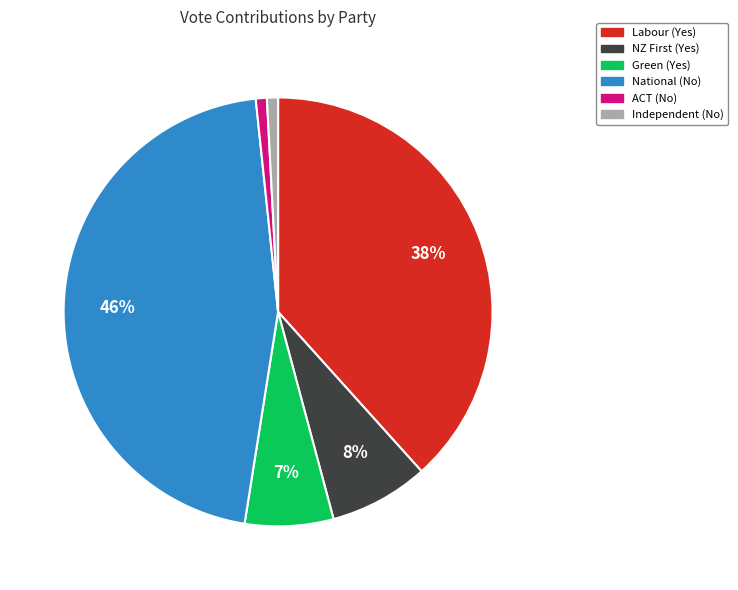

Is there a majority slice in this chart?

No